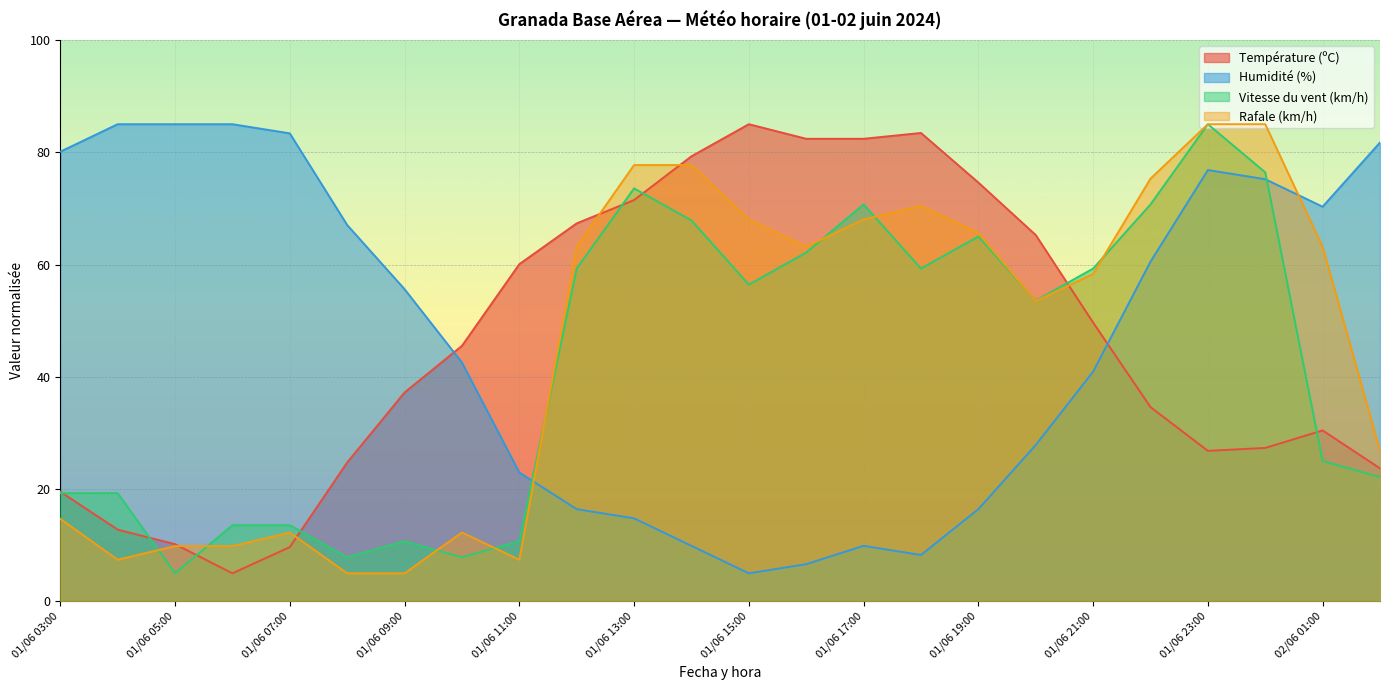

At how many categories does at least one series exceed 9?

24